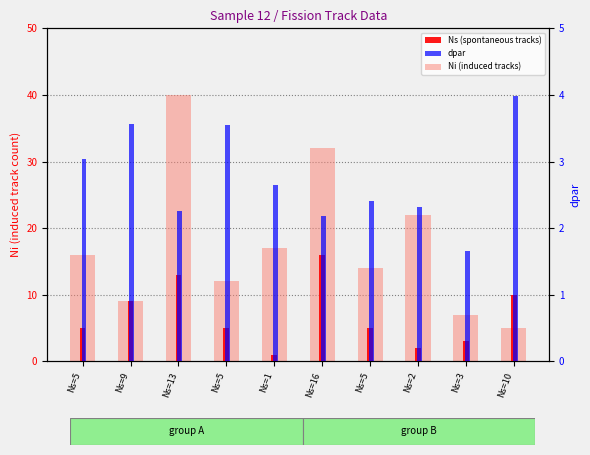

At Ns=5, list the series in order from smallest to largest.

dpar, Ns (spontaneous tracks), Ni (induced tracks)